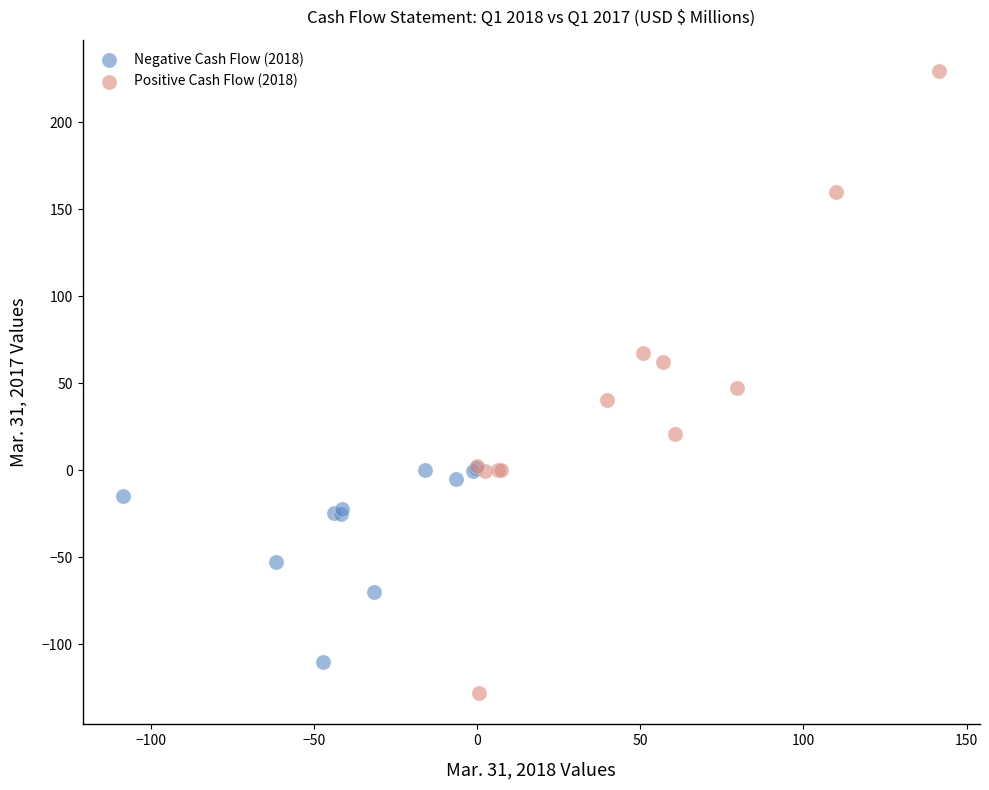

Which series has the largest Y range (max minus min)?

Positive Cash Flow (2018)